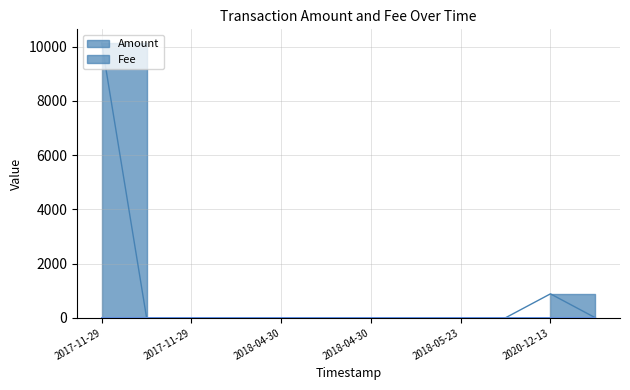

Reading right to left, list all the values displayed in this chart.

Amount: 0.0	882.0	0.0	0.0	0.0	0.0	0.0	0.0	0.0	0.0	0.0	10134.0
Fee: 1.0	1.0	1.0	1.0	1.0	1.0	1.0	1.0	1.0	1.0	1.0	0.0